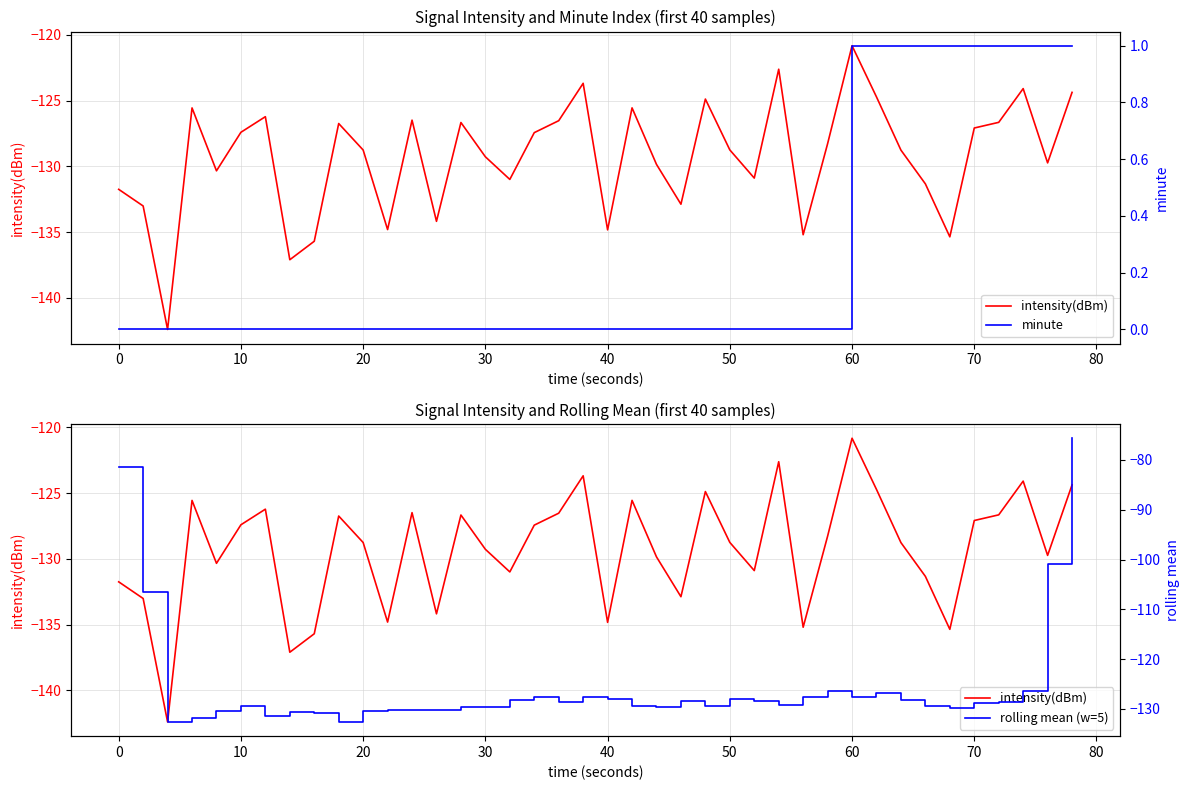

Does the chart have visible grid lines?

Yes